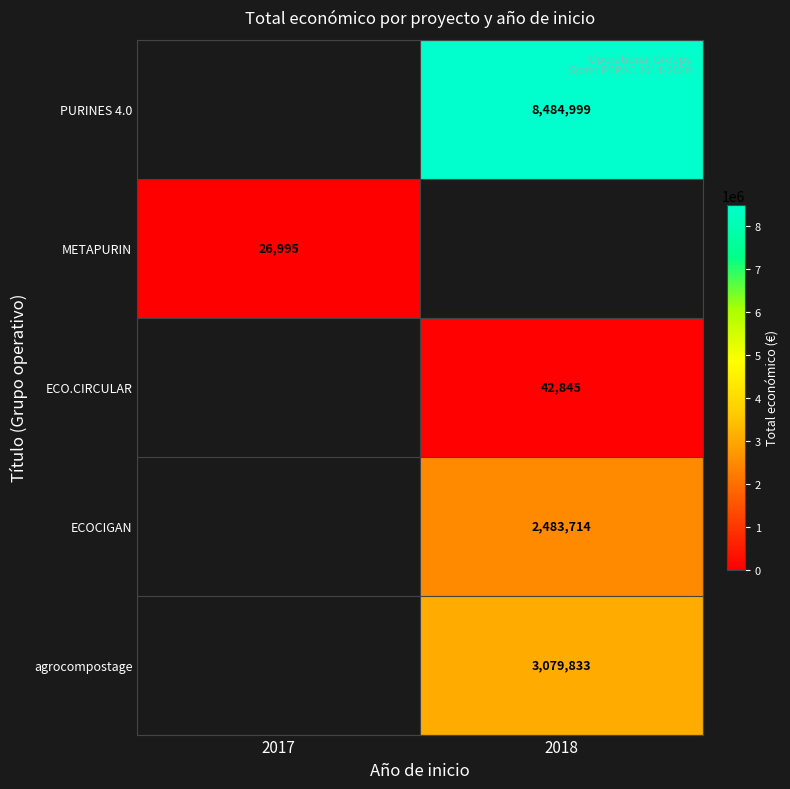

The PURINES 4.0 series shows 13752233 at 2018. True or false?

False